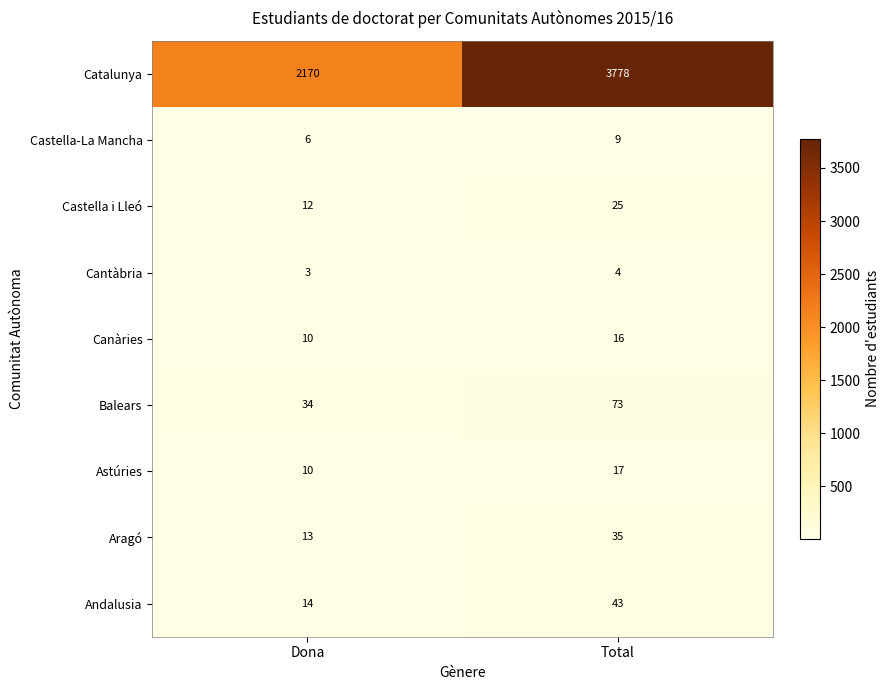

Count the number of data series in this chart.

9